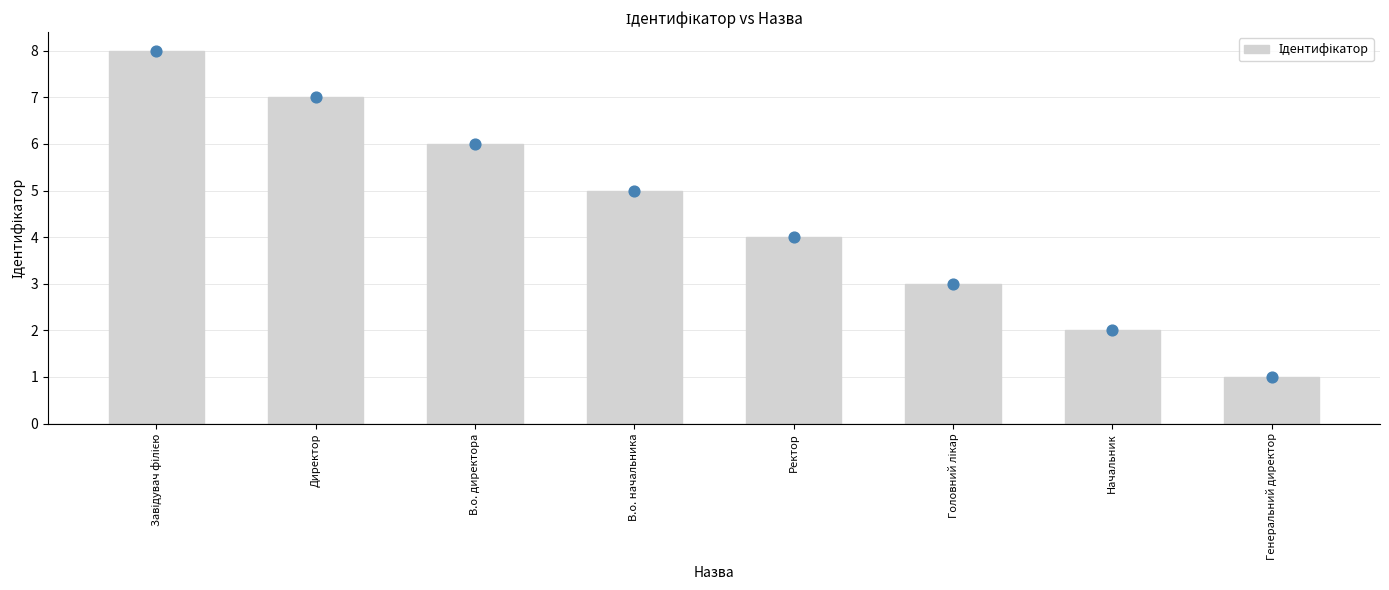

Between Начальник and В.о. начальника, which is larger?

В.о. начальника